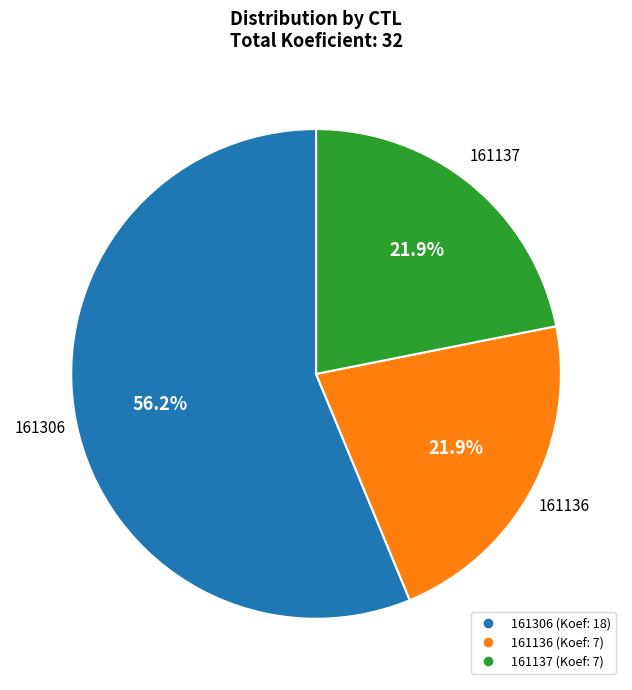

What portion of the pie excludes 161136?

78.1%